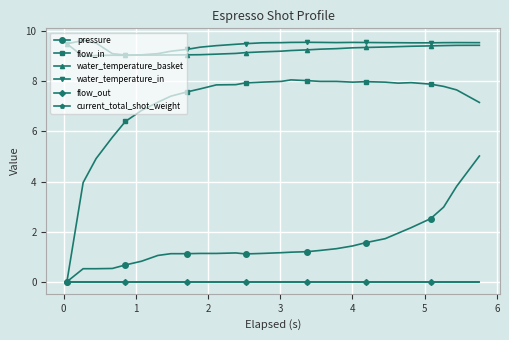

Does the chart display data point markers on the line(s)?

Yes